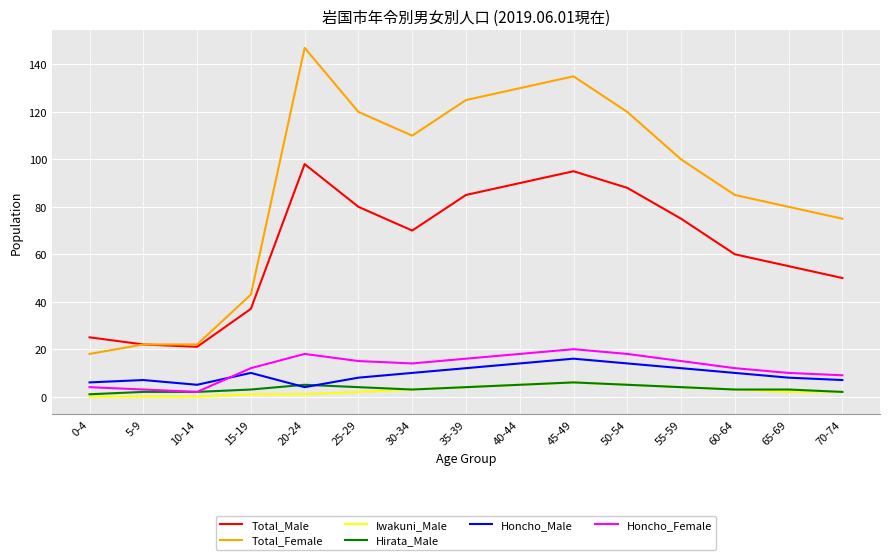

What is the maximum value shown in the chart?

147